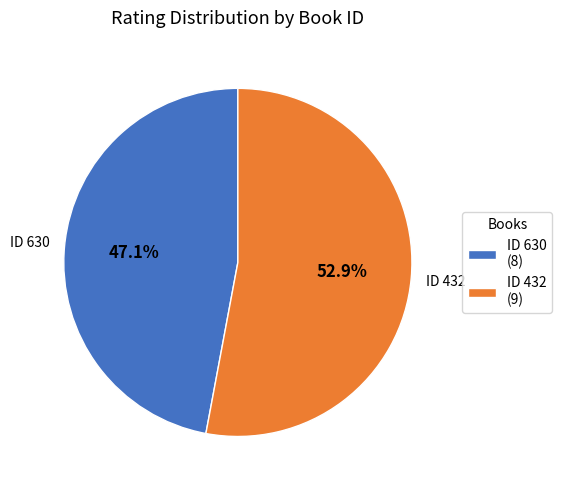

Which slice is the smallest?

ID 630 (8)